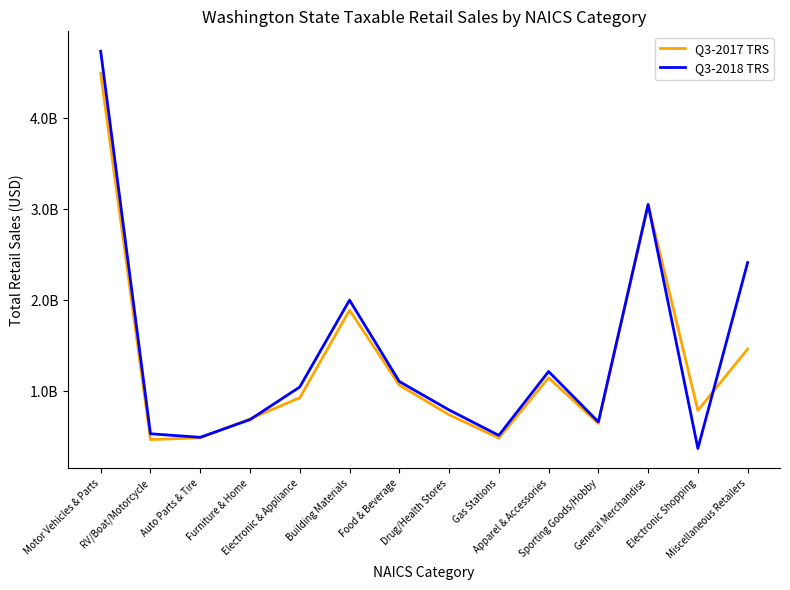

Is this an area chart (filled region under the line)?

No